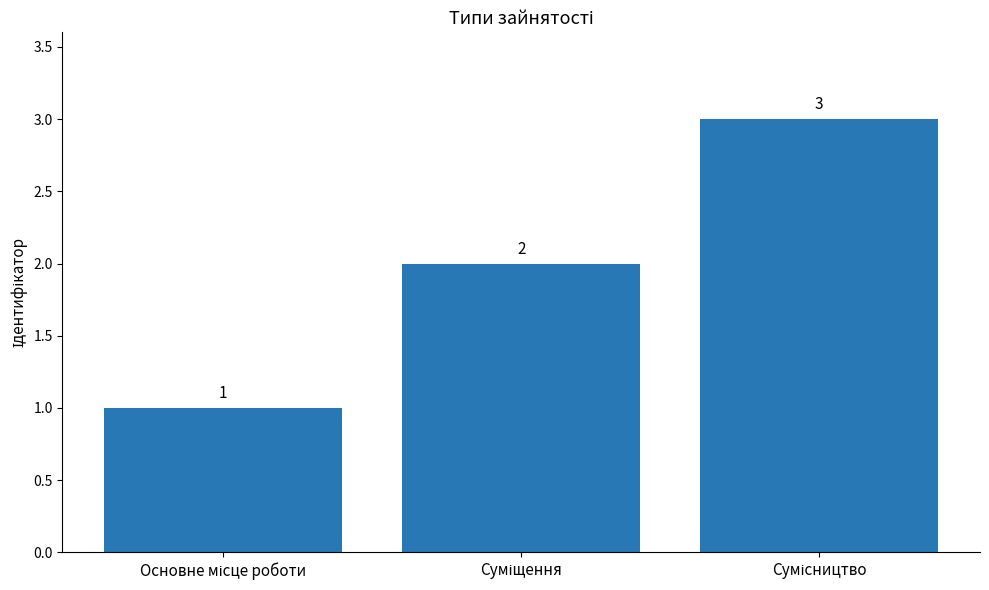

What is the value of the 1st bar from the left?

1